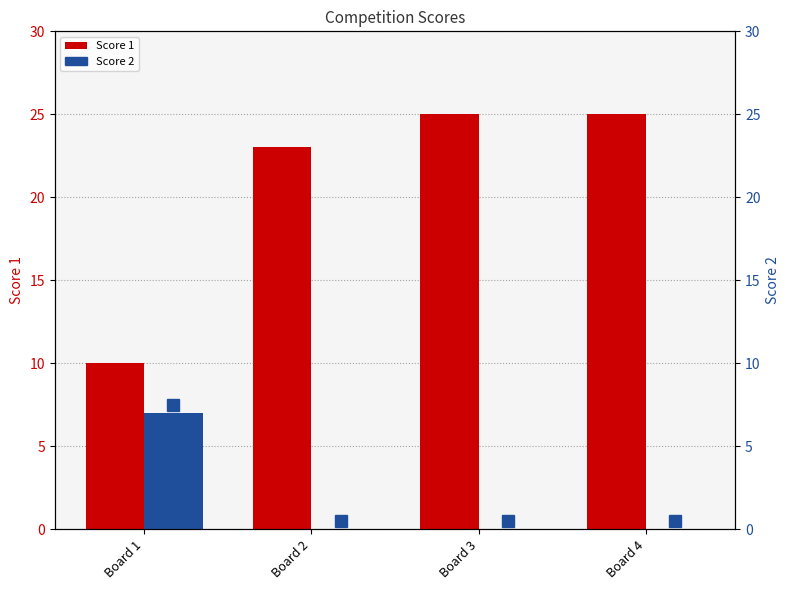

Is the value of Score 1 at Board 3 greater than the value of Score 2 at Board 2?

Yes